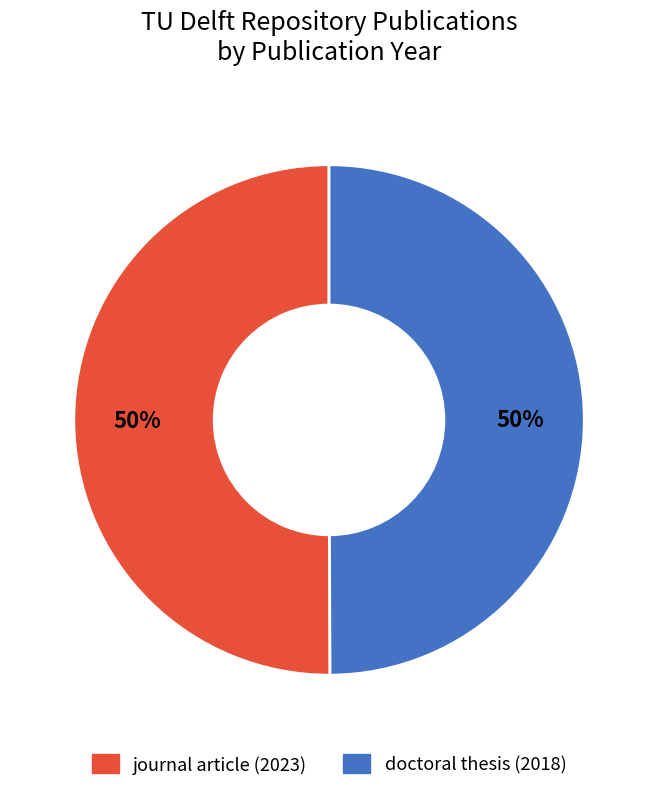

Approximately how many times larger is the value at journal article (2023) compared to doctoral thesis (2018)?

1.0